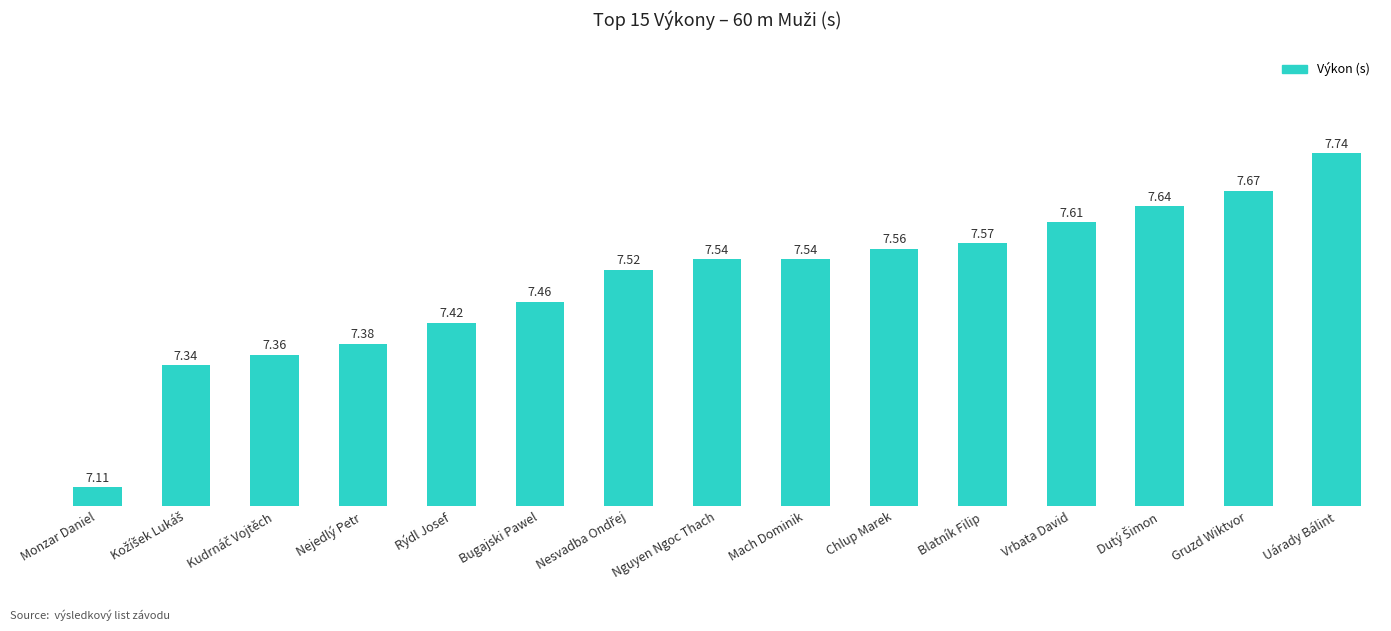

What is the label of the 11th bar from the right?

Rýdl Josef